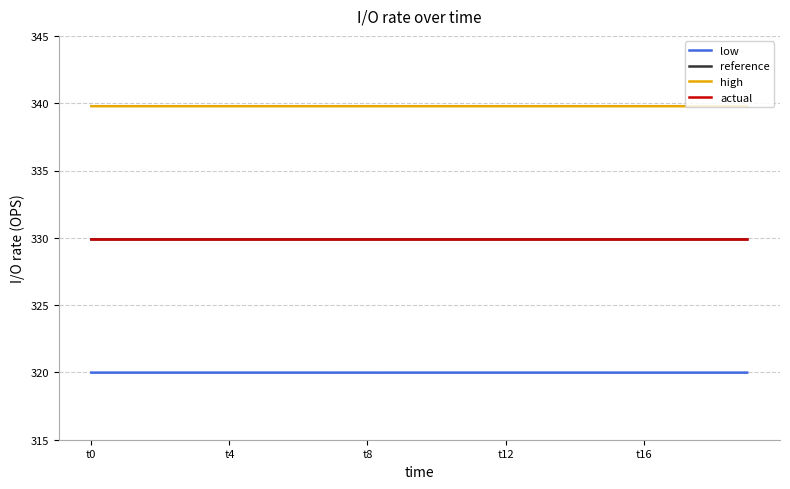

True or false: low and high cross at least once.

False